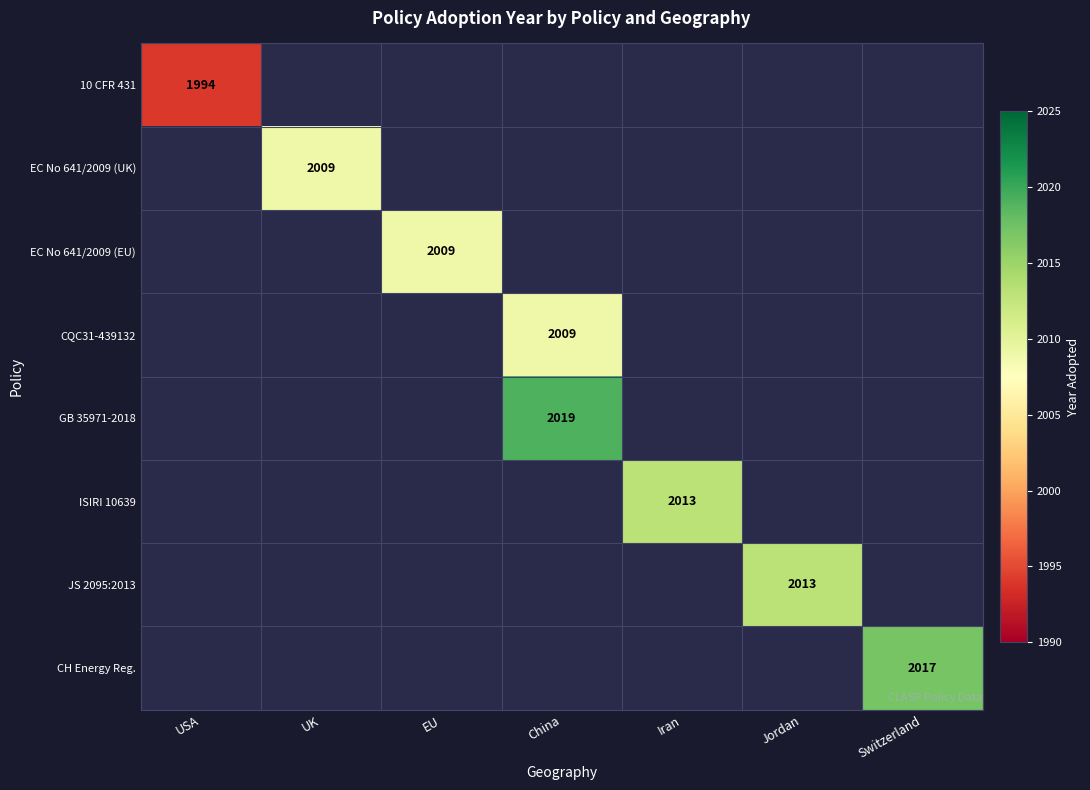

Count the number of categories in the chart.

7